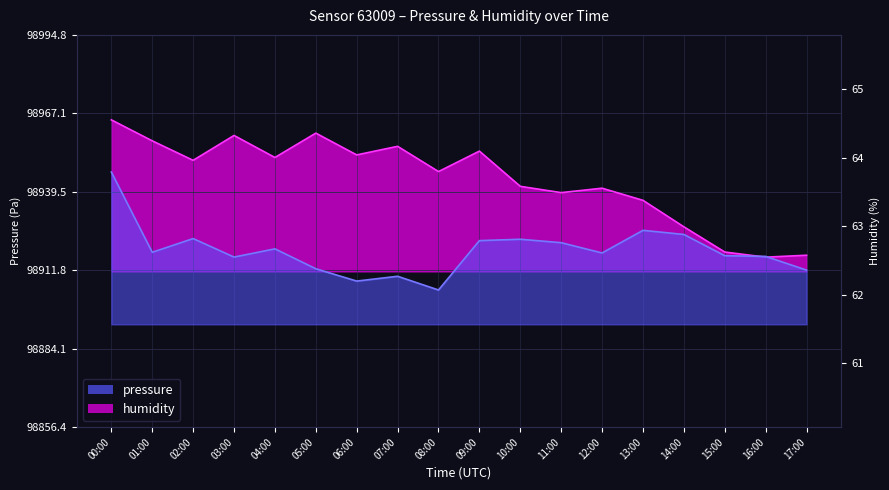

What is the label of the 5th point from the left?

04:00